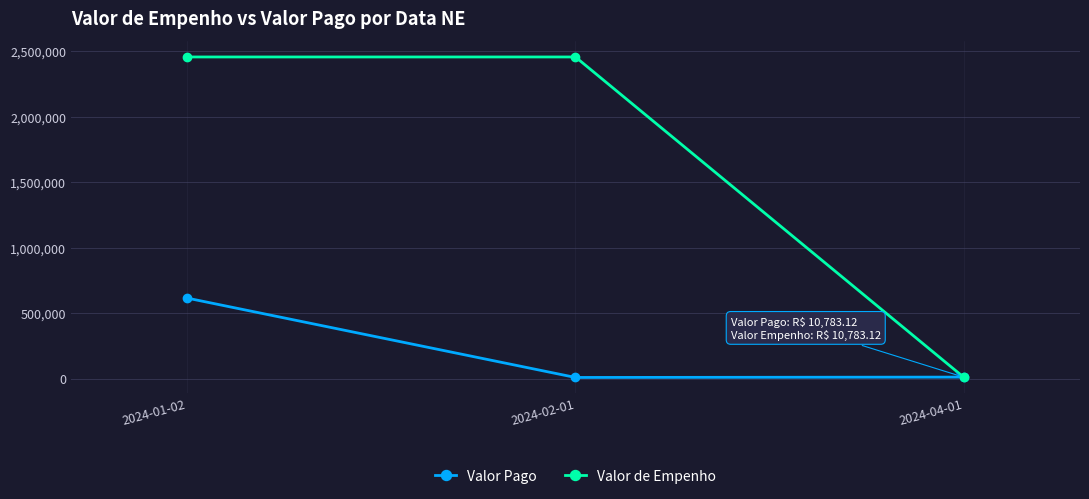

Which series has the largest total across all categories?

Valor de Empenho